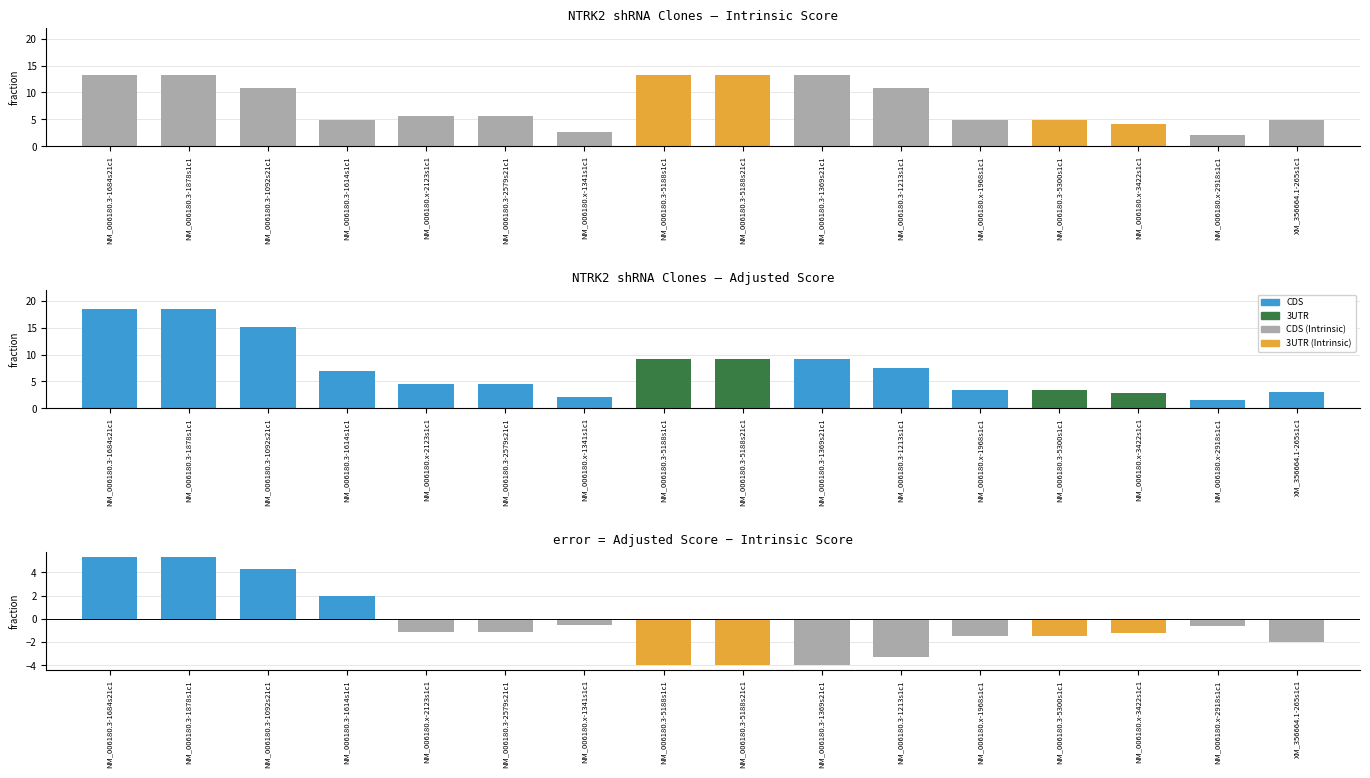

The value at NM_006180.3-5188s1c1 is -4.0. True or false?

True